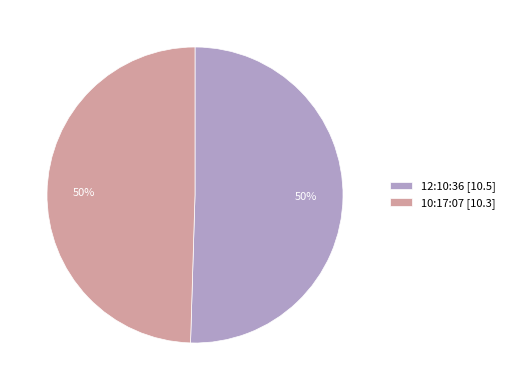

What percentage is the 12:10:36 slice, to the nearest percent?

50%